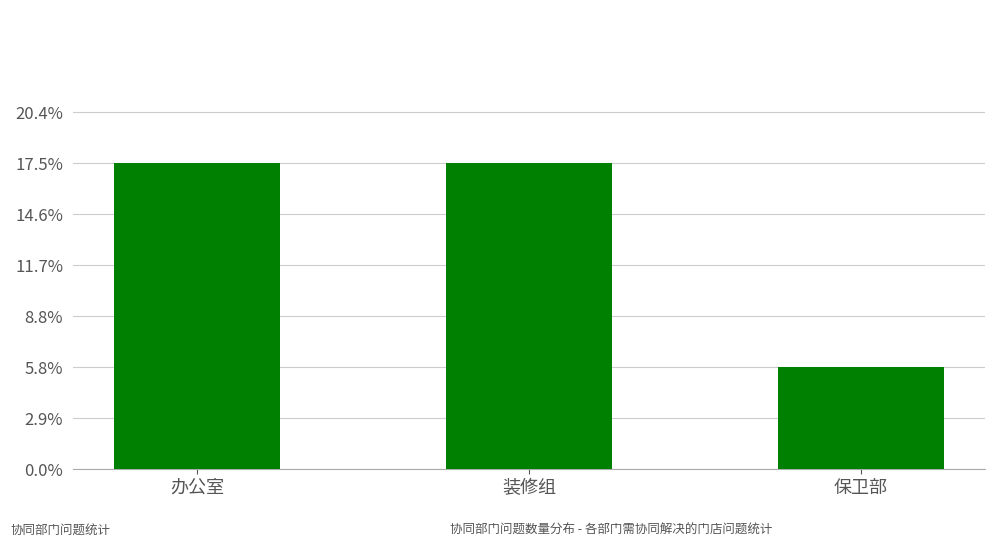

How many values are between 1 and 3?

3